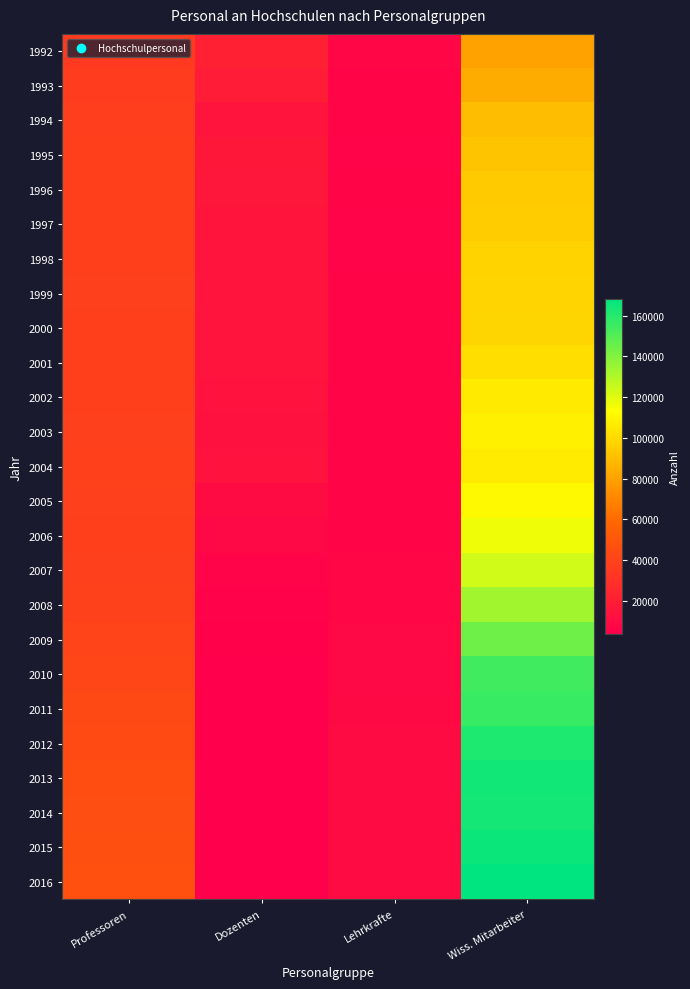

What is the difference between the highest and lowest values at Wiss. Mitarbeiter?

88123